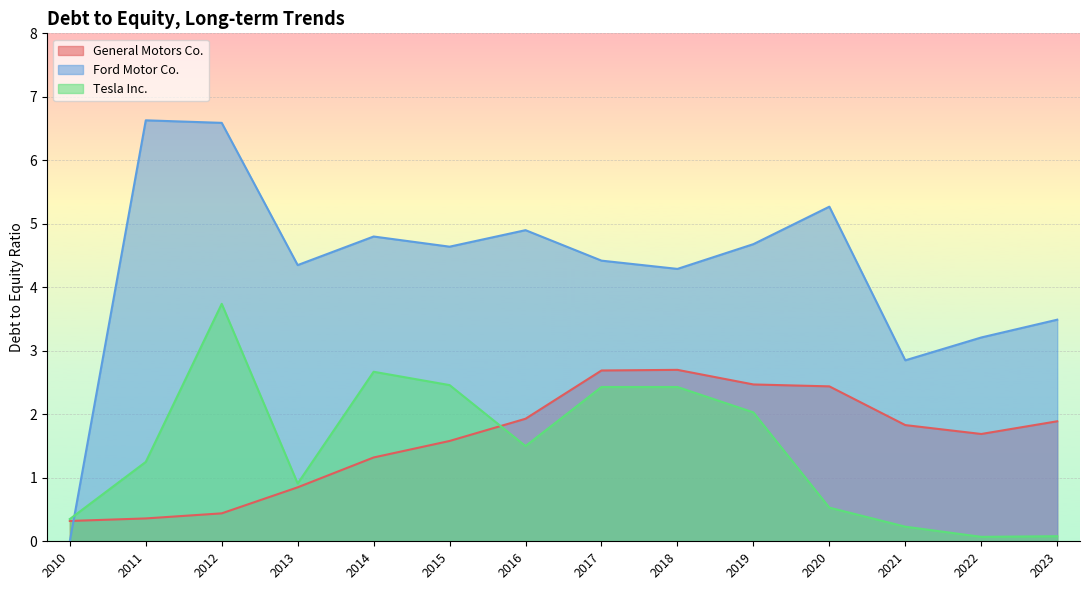

List the labels in order of Ford Motor Co. value, smallest first.

2010, 2021, 2022, 2023, 2018, 2013, 2017, 2015, 2019, 2014, 2016, 2020, 2012, 2011